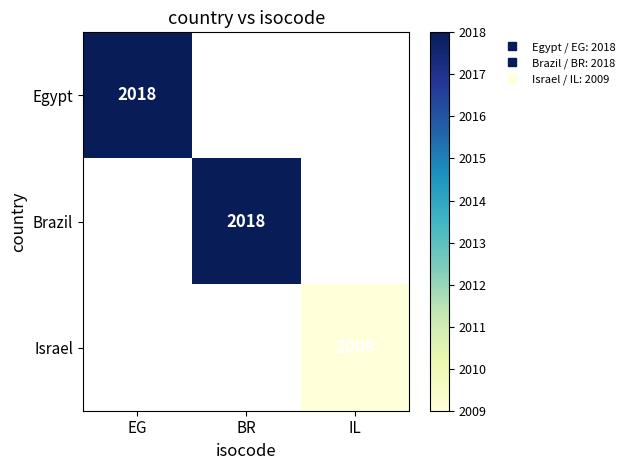

Is the value of Brazil at IL greater than the value of Israel at EG?

No